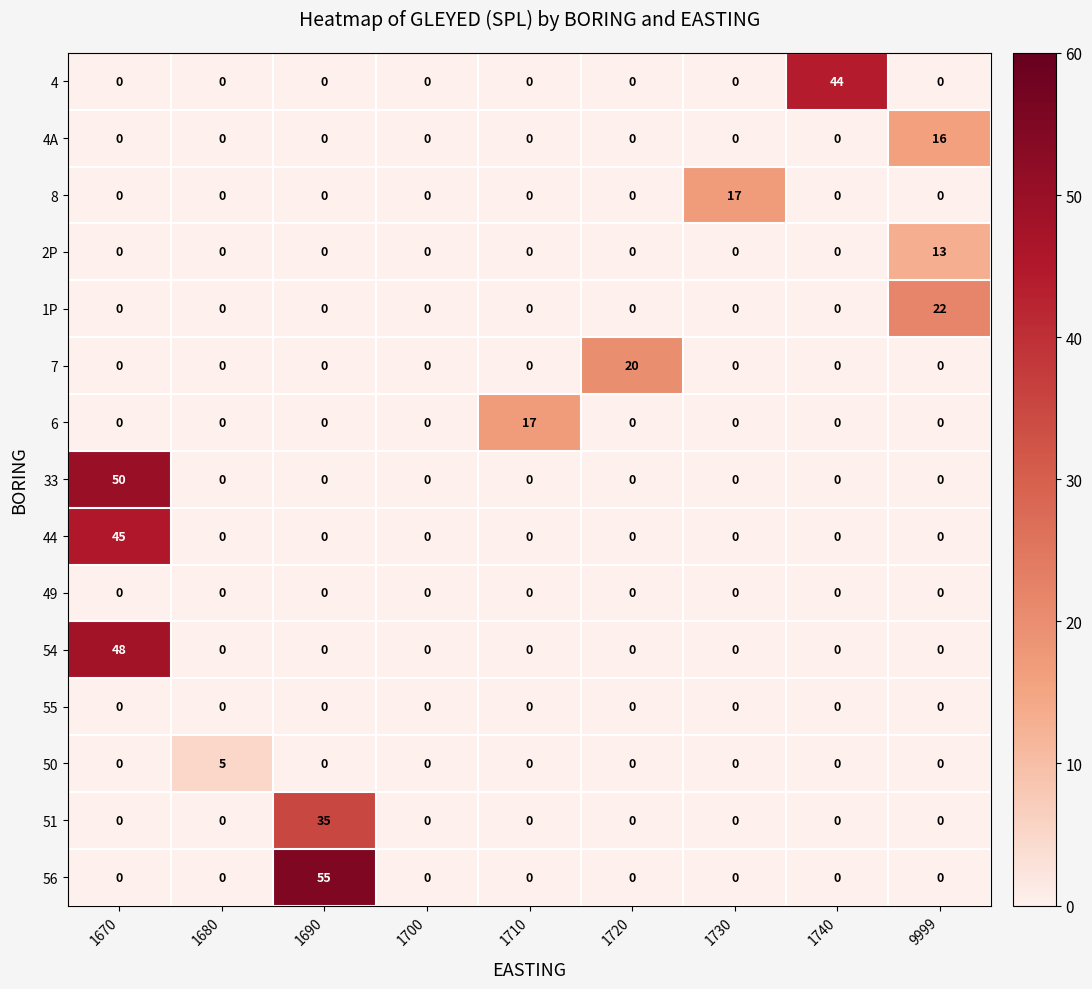

Which series changed the most between 1730 and 1740?

4